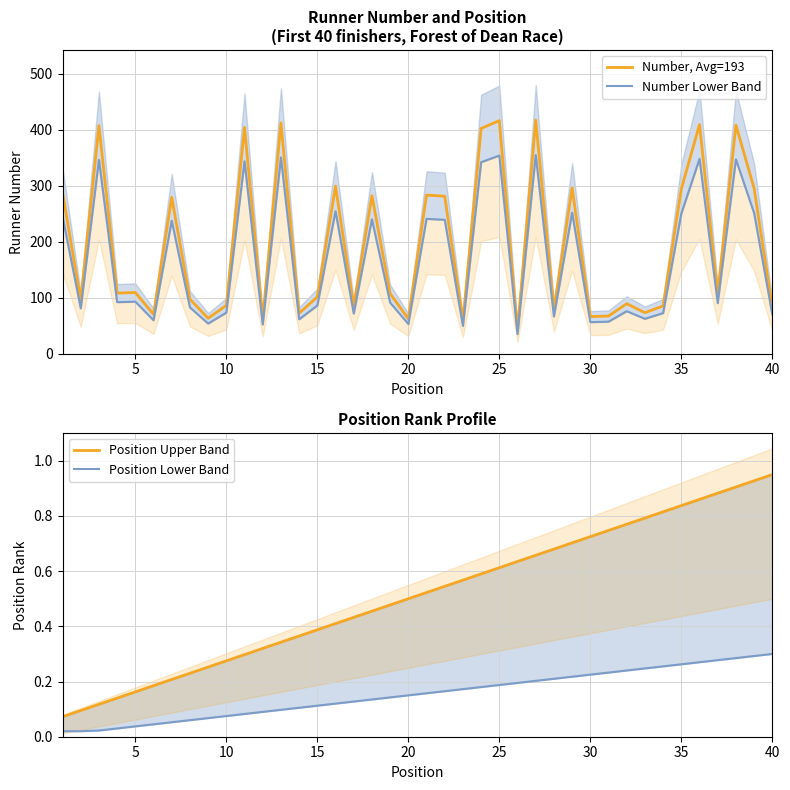

True or false: Position Upper Band and Position Lower Band cross at least once.

False